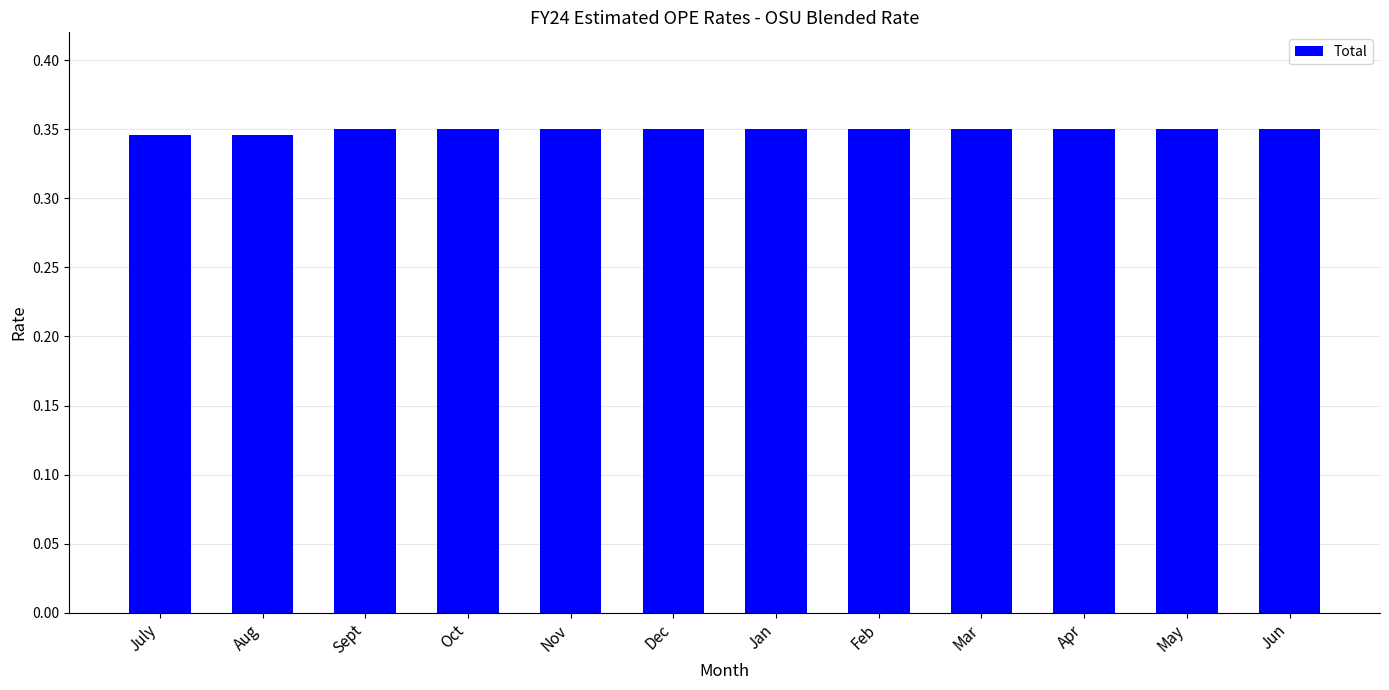

The value at Feb is 0.5. True or false?

False